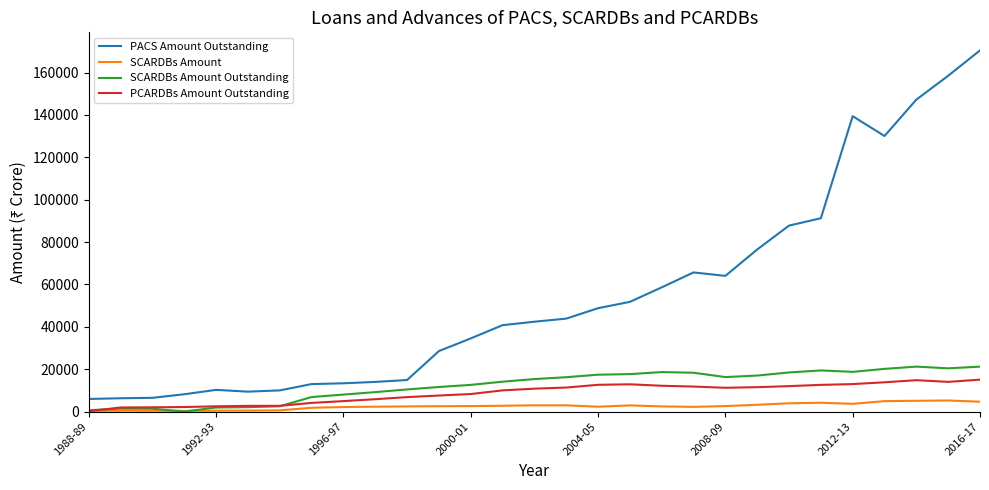

Which series has the largest total across all categories?

PACS Amount Outstanding